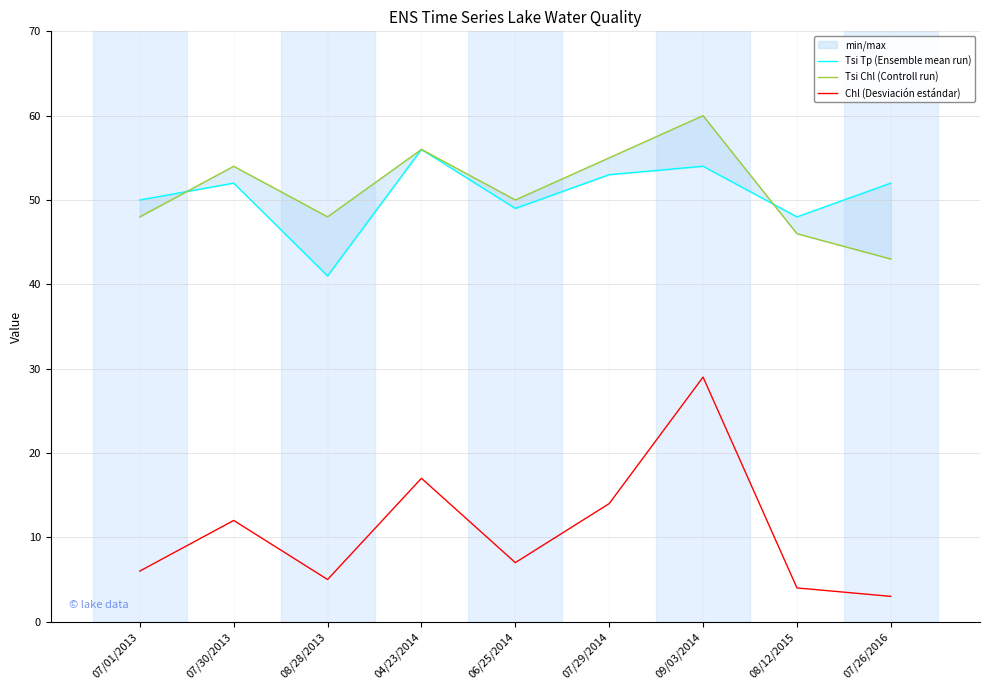

Where is Chl (Desviación estándar) nearest to the value 16?

04/23/2014